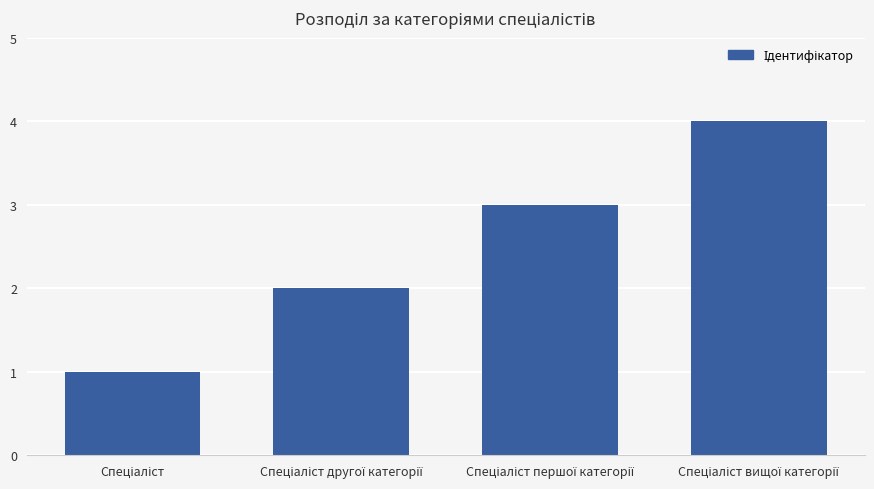

Reading right to left, transcribe all the data shown in this chart.

4	3	2	1